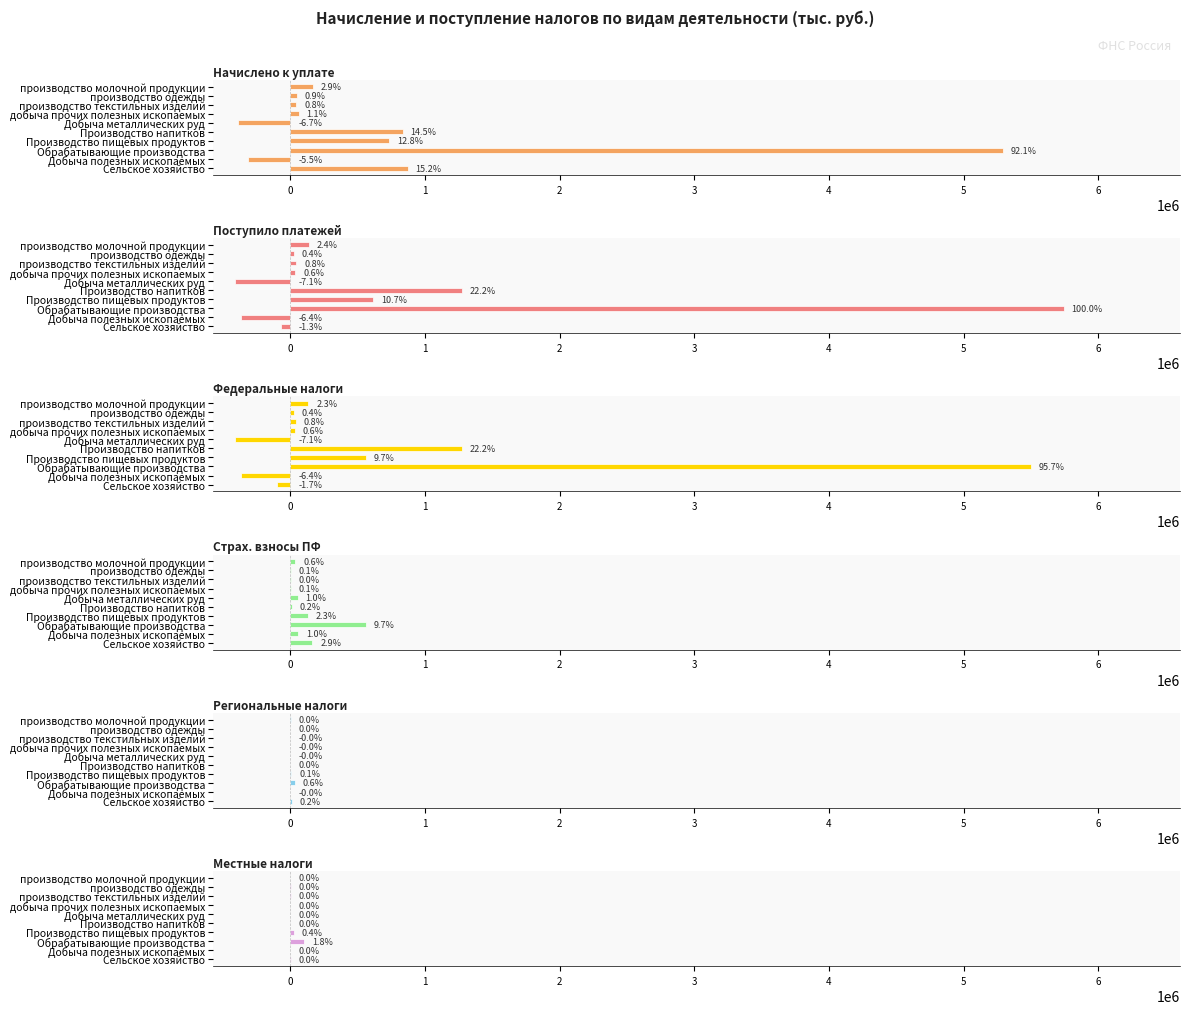

Which series has the largest range (max minus min)?

Поступило платежей